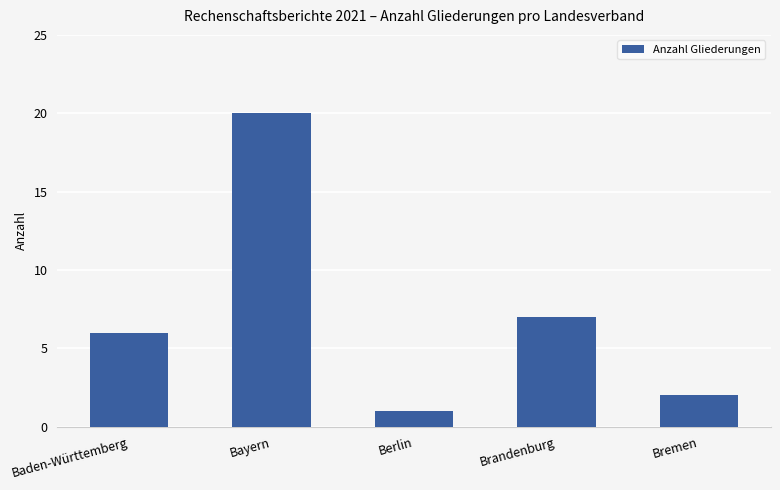

Rank the categories by value from lowest to highest.

Berlin, Bremen, Baden-Württemberg, Brandenburg, Bayern